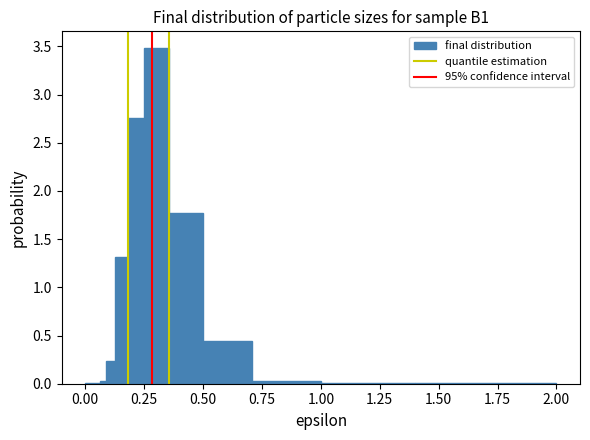

Around what value on the x-axis is the tallest bar? Give the approximate position of its centre, as read against the axis.

0.30